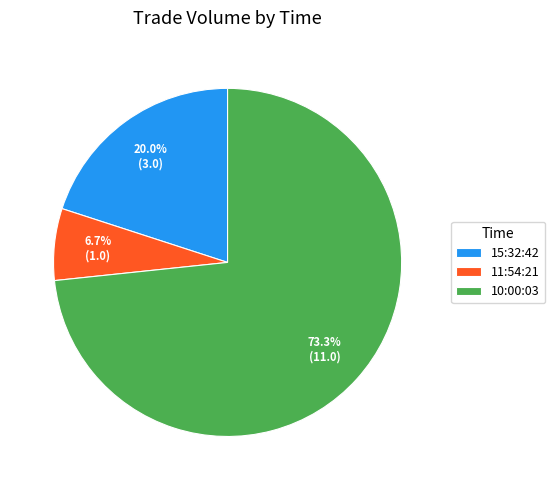

True or false: 15:32:42 accounts for 20% of the total.

True